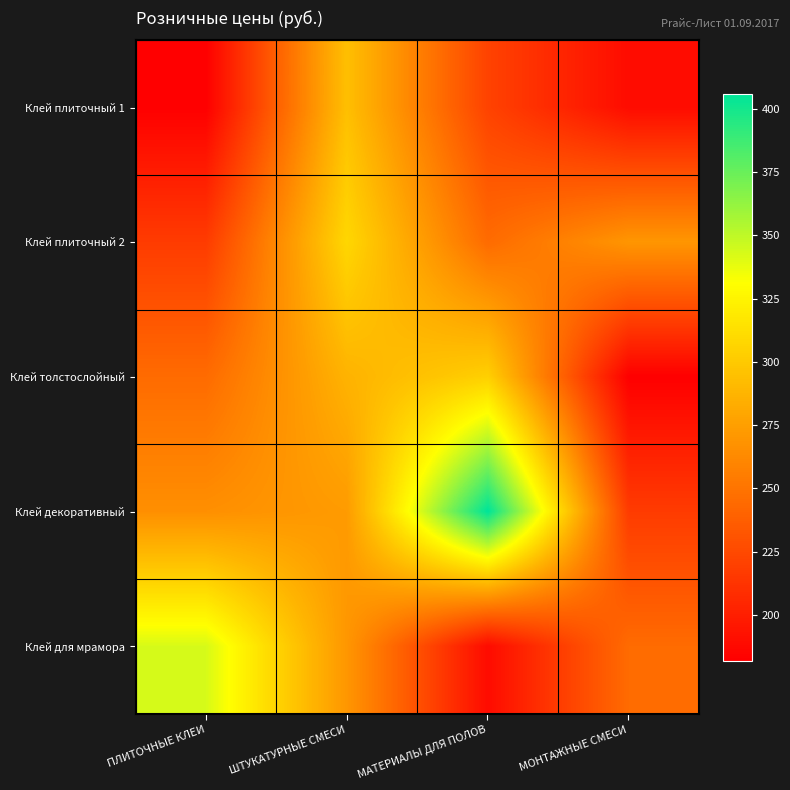

Which series has the largest range (max minus min)?

Клей декоративный